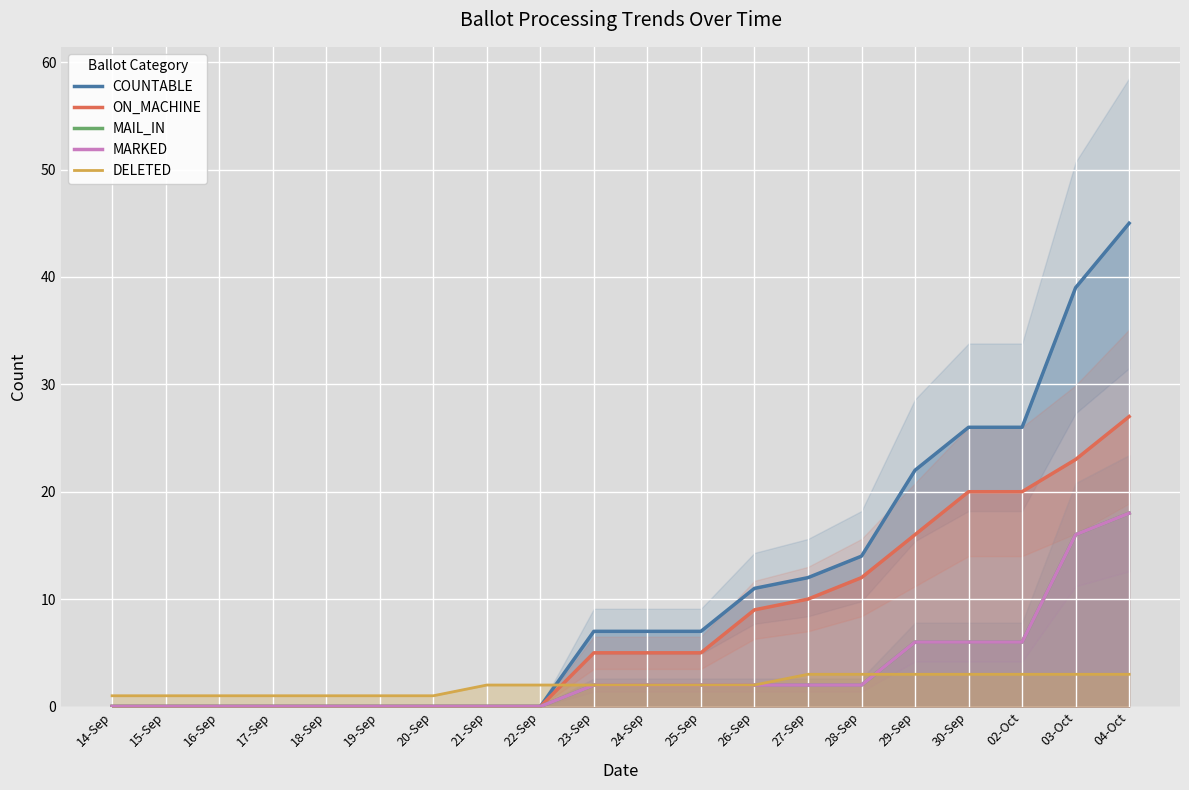

Which label corresponds to the smallest value in the chart?

14-Sep